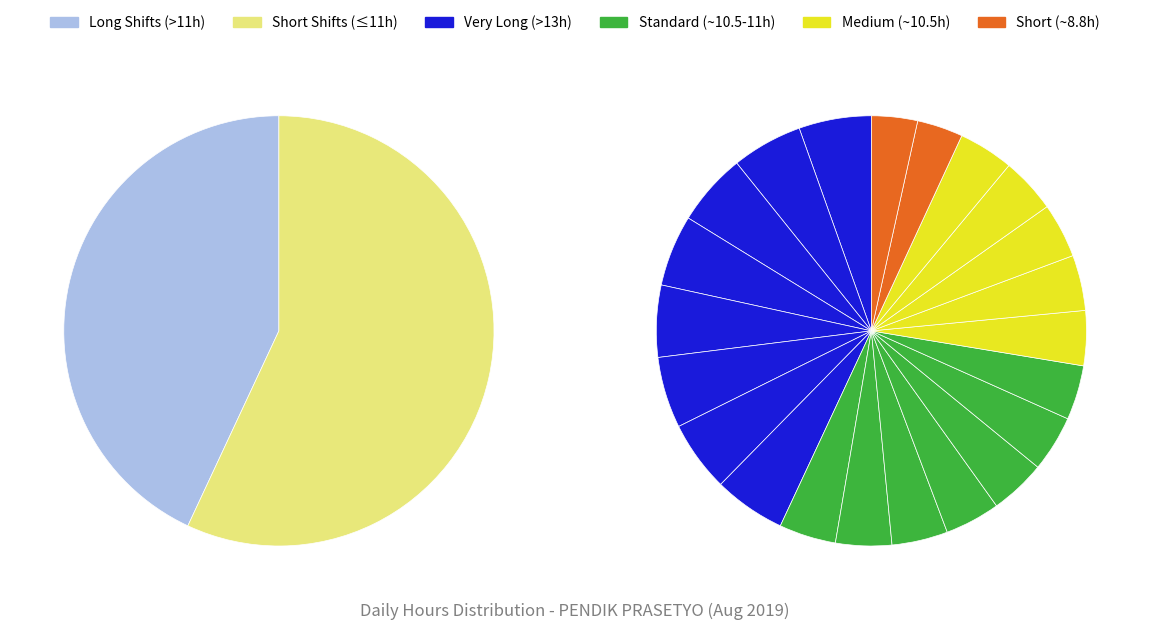

Rank the categories by value from highest to lowest.

13-Tue, 17-Sat, 2-Fri, 10-Sat, 1-Thu, 7-Wed, 8-Thu, 15-Thu, 3-Sat, 19-Mon, 6-Tue, 9-Fri, 16-Fri, 23-Fri, 26-Mon, 14-Wed, 27-Tue, 22-Thu, 24-Sat, 20-Tue, 25-Sun, 18-Sun, 4-Sun